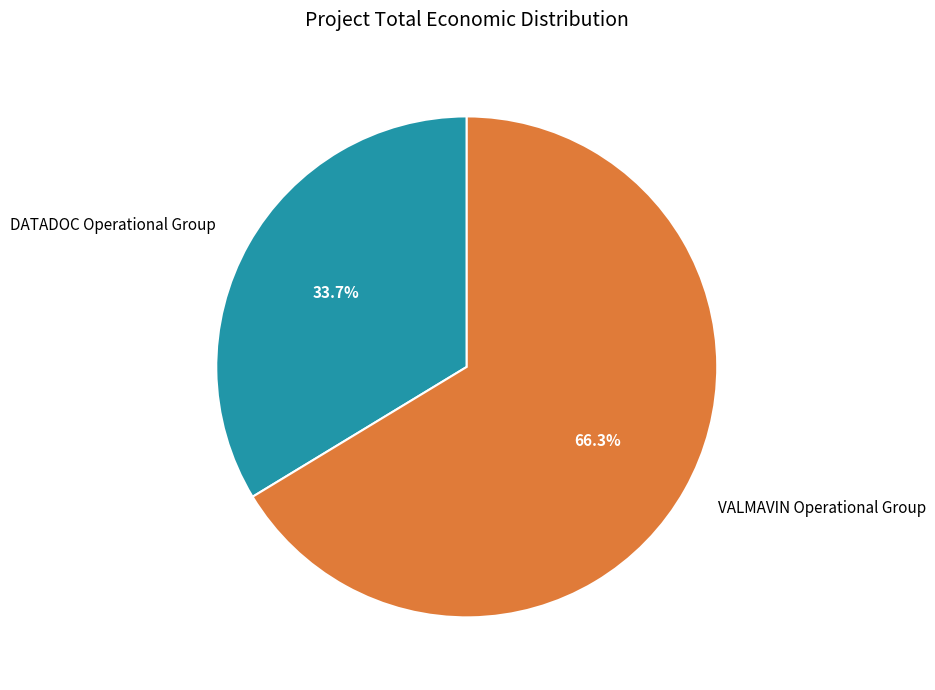

What is the total percentage of DATADOC Operational Group and VALMAVIN Operational Group?

100.0%